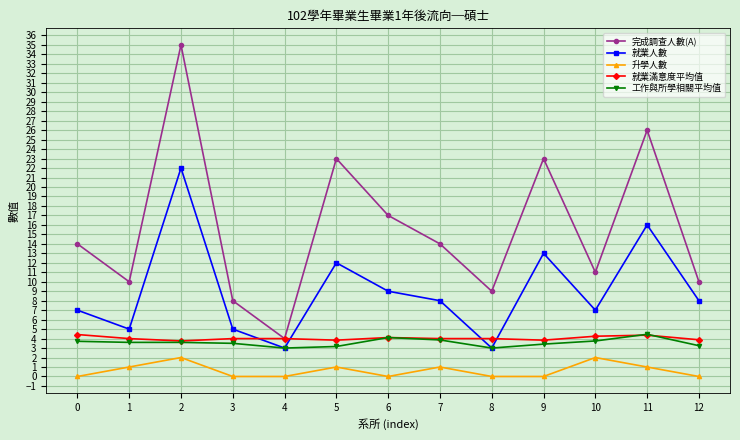

Where is 完成調查人數(A) nearest to the value 19?

6